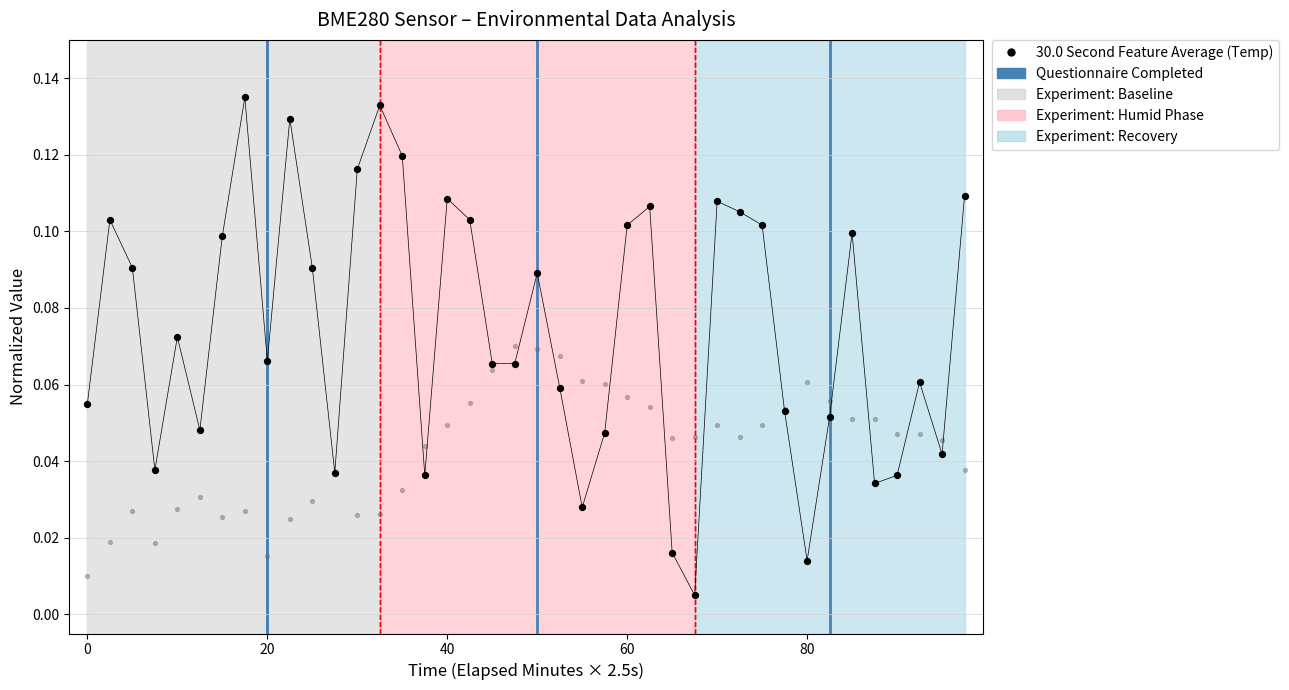

At how many categories does at least one series exceed 0?

40